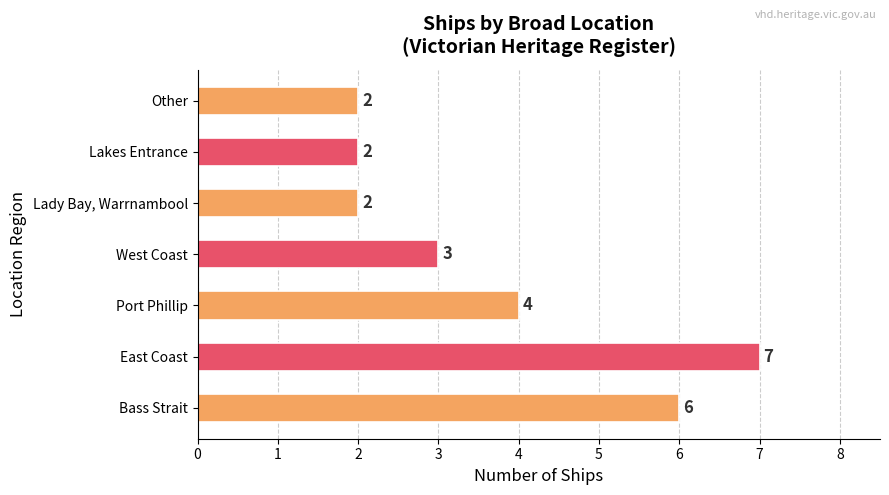

What is the difference between the second highest and minimum values?

4